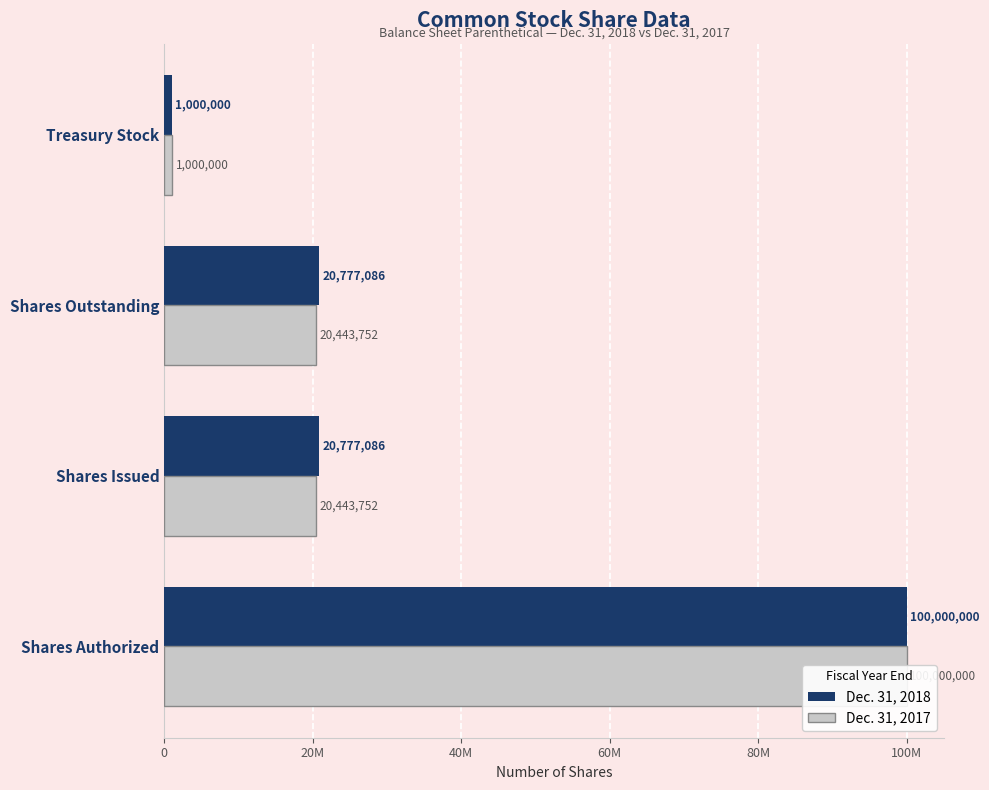

How many bars are there in each group?

2